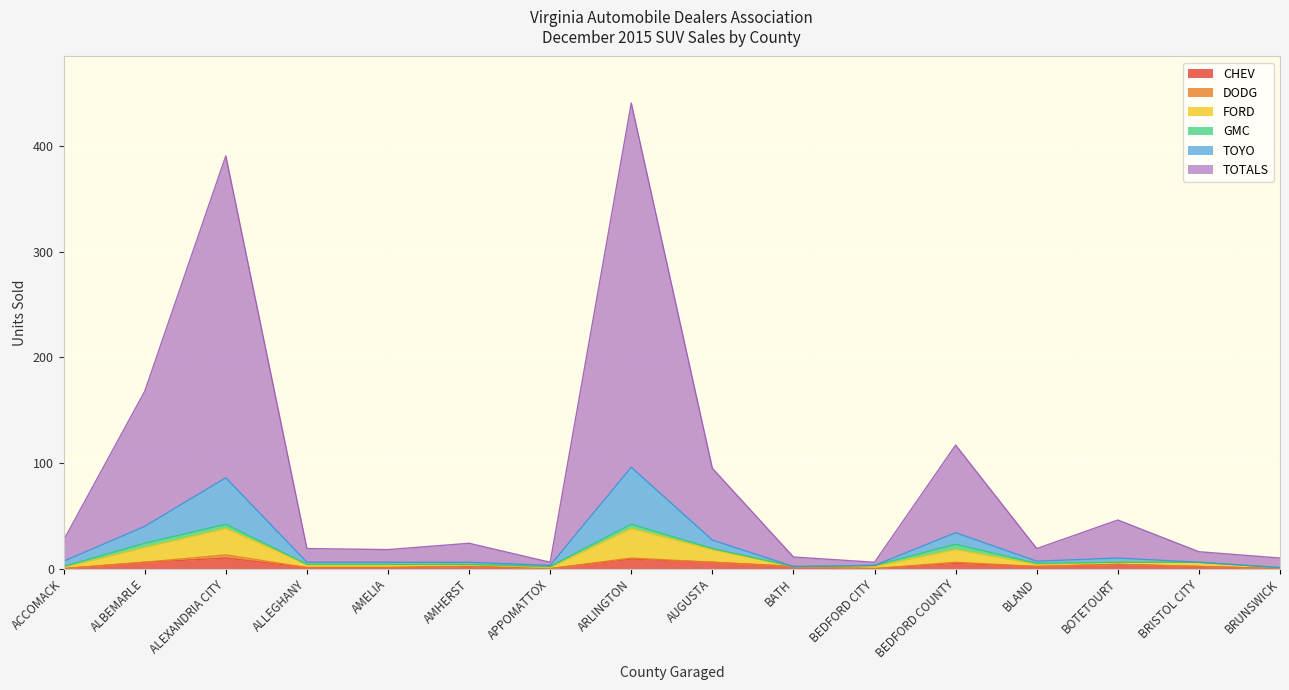

What position from the left is ALLEGHANY?

4